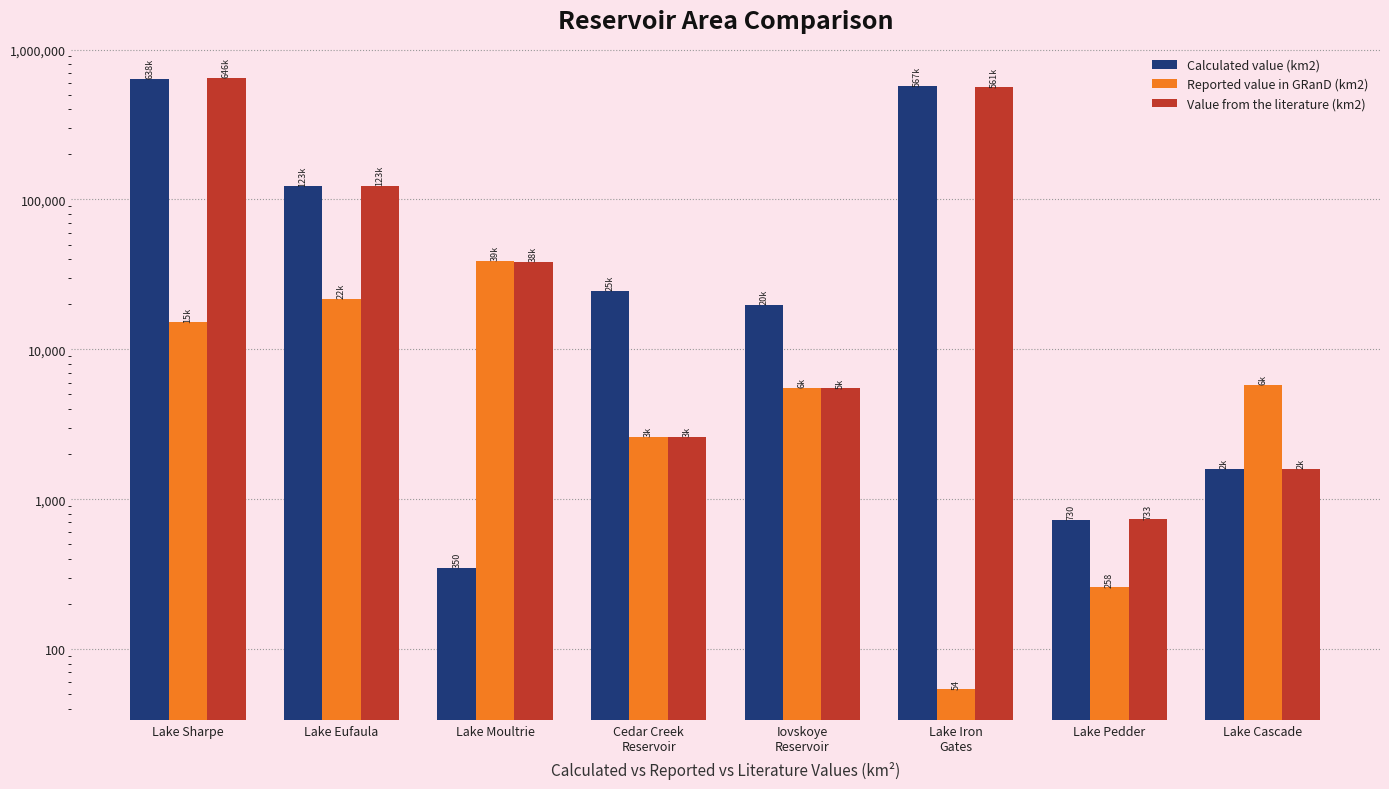

Which series changed the most between Lake Eufaula and Iovskoye
Reservoir?

Value from the literature (km2)